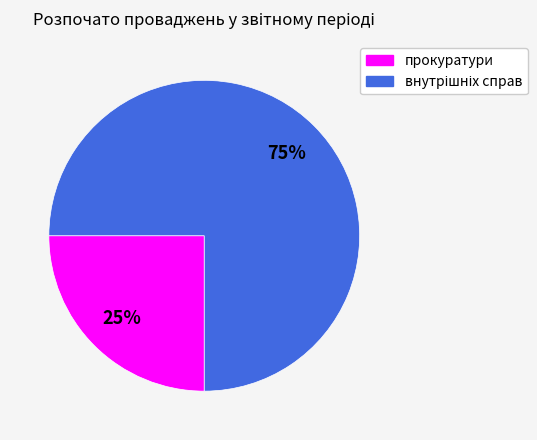

The прокуратури slice represents 25% of the pie. True or false?

True